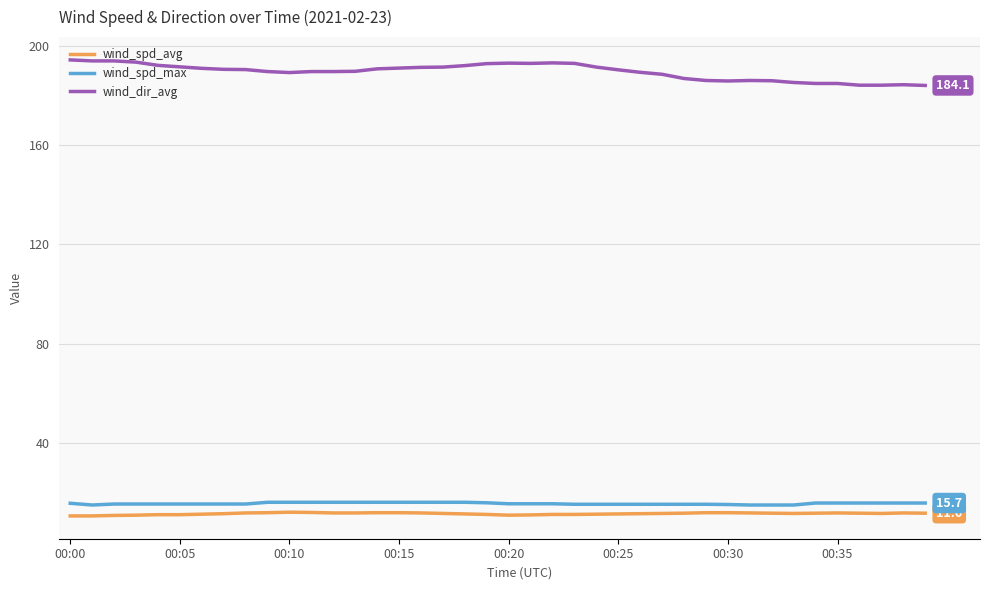

What is the difference between the maximum and minimum values in the wind_dir_avg series?

10.3